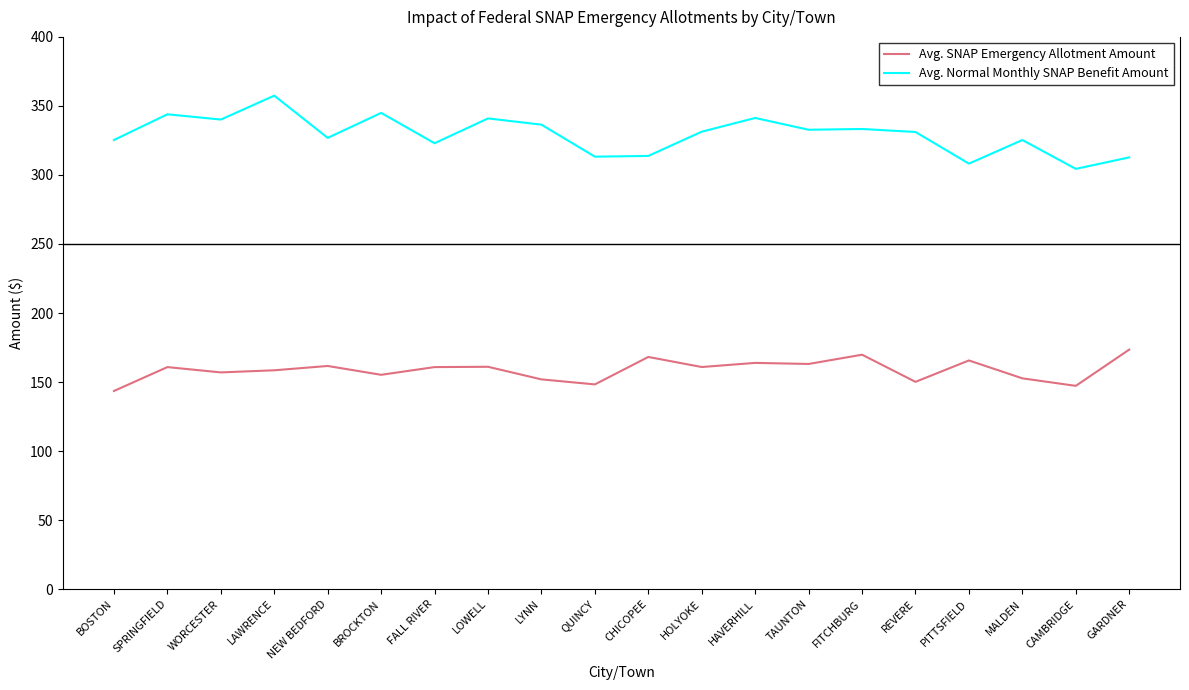

At which label does Avg. Normal Monthly SNAP Benefit Amount first exceed 331?

SPRINGFIELD